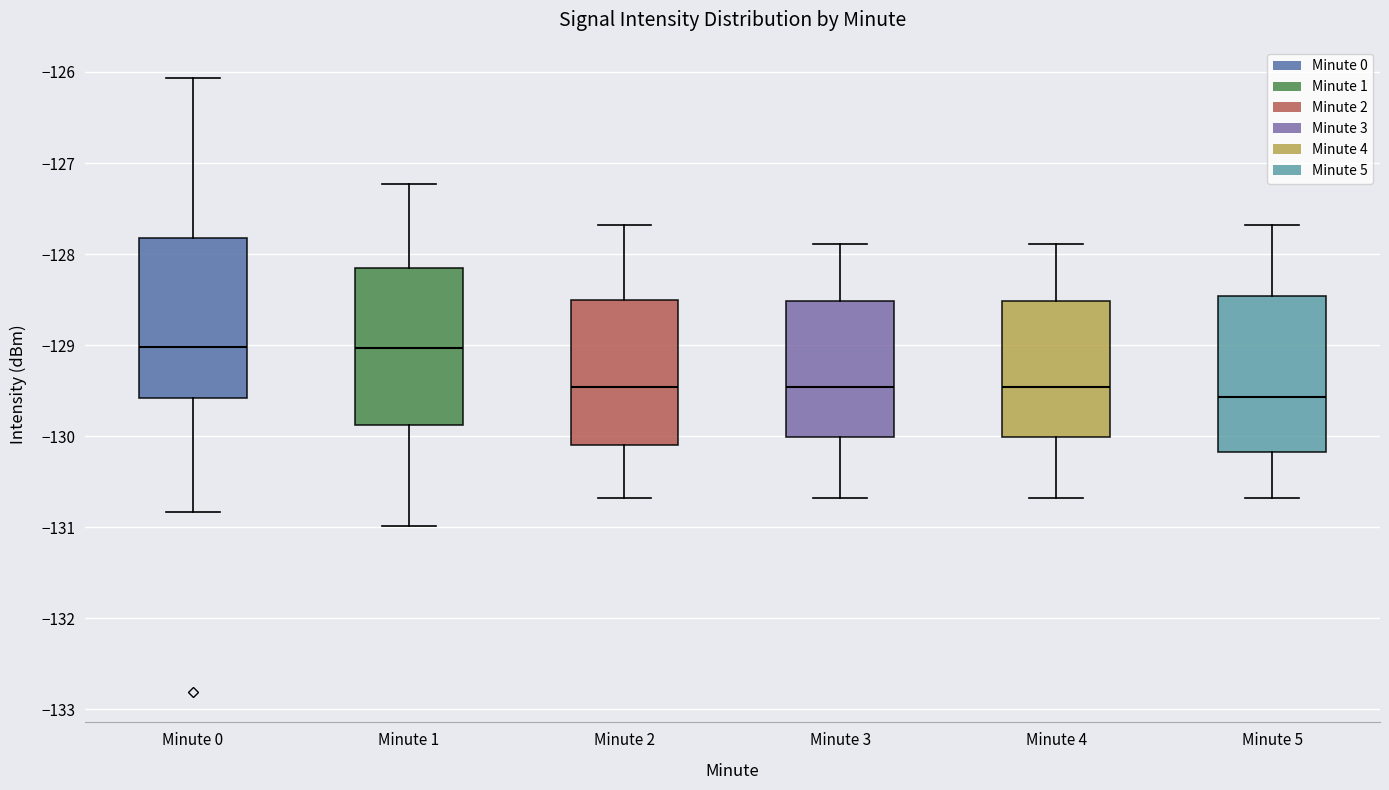

Reading left to right, read every box against the y-axis: the position of its median line, the range the box covers, and the ends of its whiskers. The values are not printed on the chart, so give them approximately, as read against the axis.

Minute 0: median -129.0, box -129.6 to -127.8, whiskers -130.8 to -126.1
Minute 1: median -129.0, box -129.9 to -128.2, whiskers -131.0 to -127.2
Minute 2: median -129.5, box -130.1 to -128.5, whiskers -130.7 to -127.7
Minute 3: median -129.5, box -130.0 to -128.5, whiskers -130.7 to -127.9
Minute 4: median -129.5, box -130.0 to -128.5, whiskers -130.7 to -127.9
Minute 5: median -129.6, box -130.2 to -128.5, whiskers -130.7 to -127.7